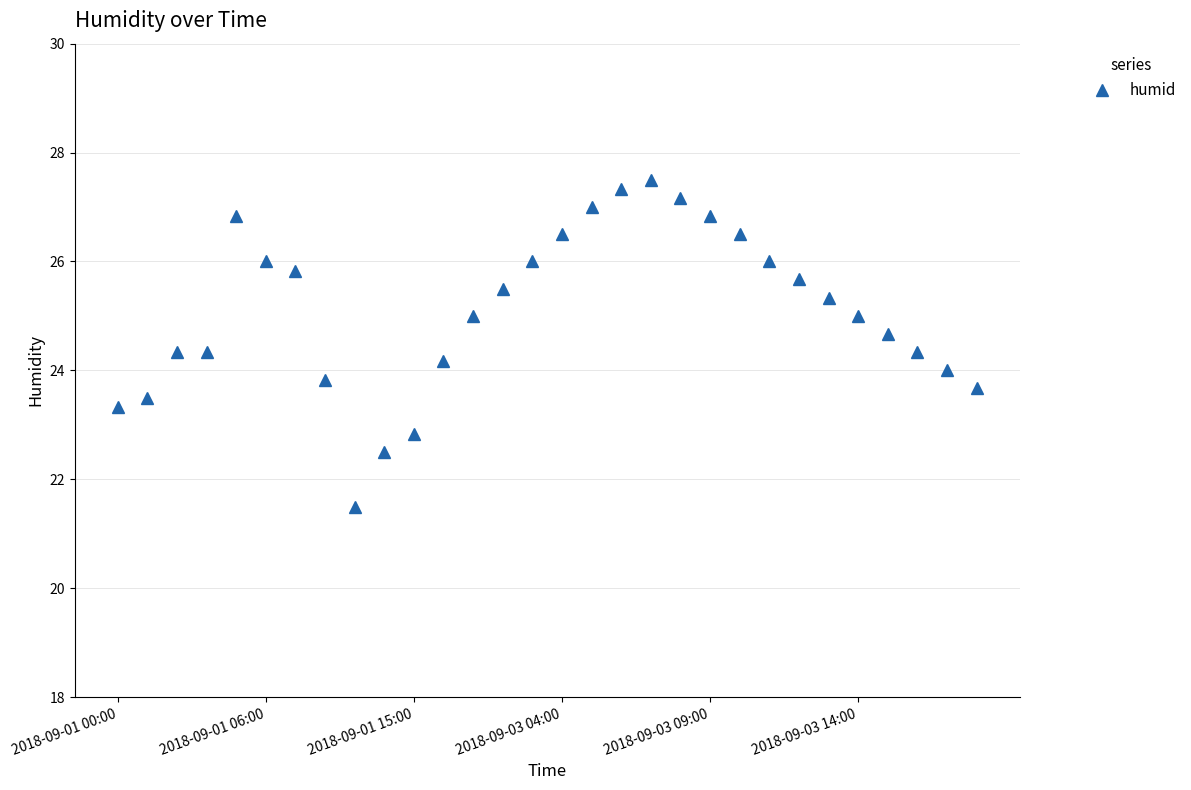

How many series are shown in this chart?

1